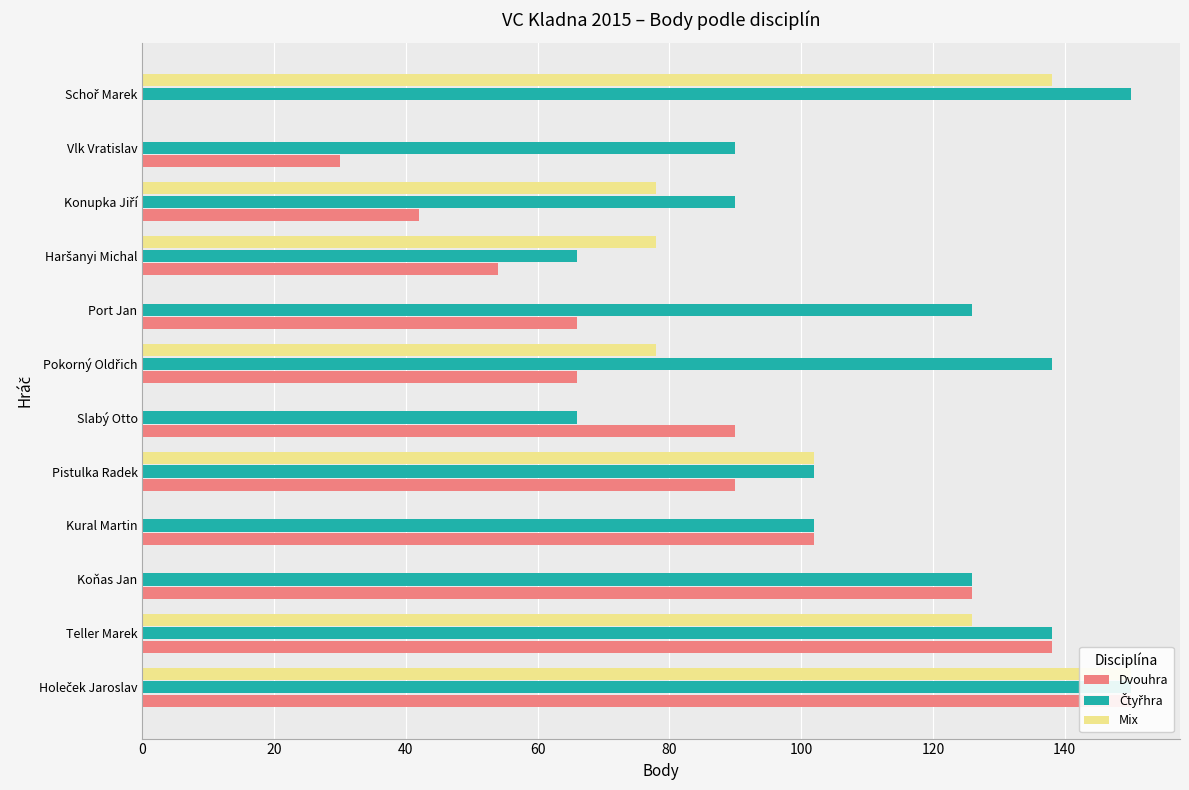

What is the average value of the Mix series?

62